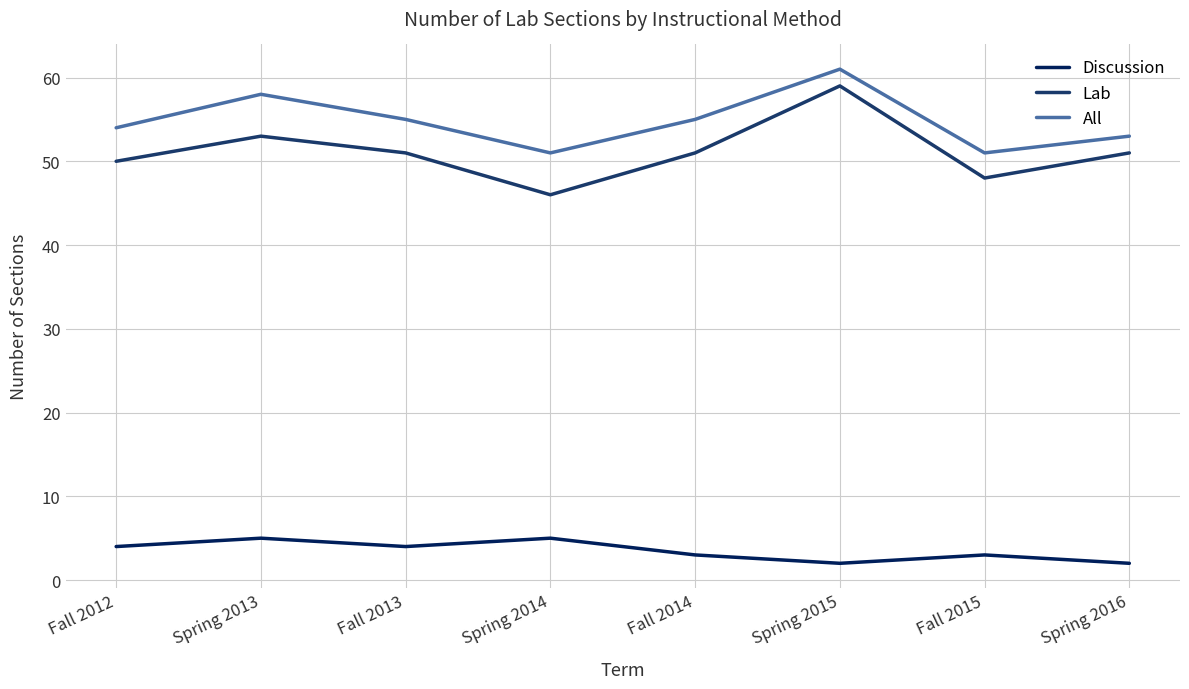

The Discussion series shows 5 at Spring 2014. True or false?

True